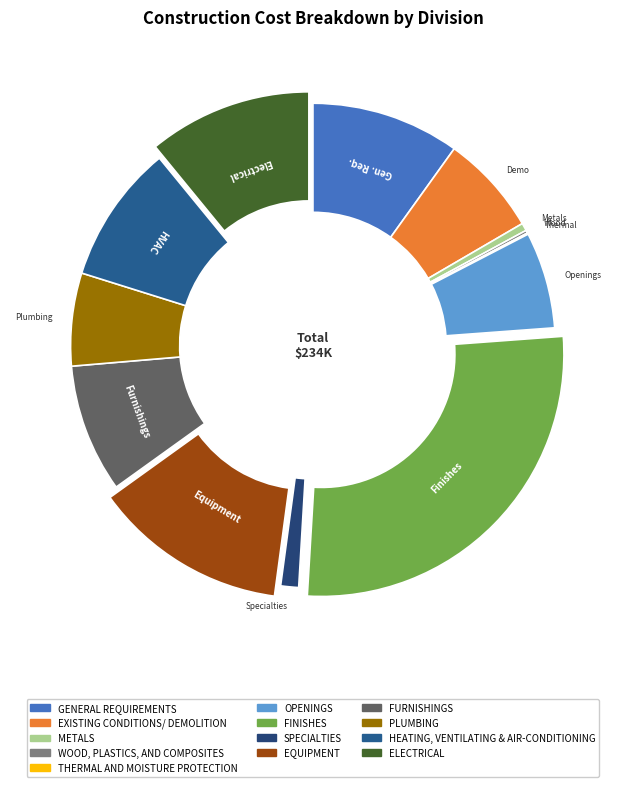

The GENERAL REQUIREMENTS slice represents 10% of the pie. True or false?

True